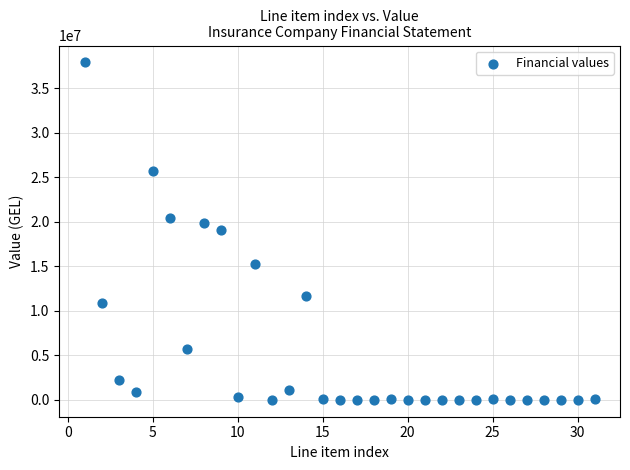

What is the range of Y values (max minus min)?

37915300.1